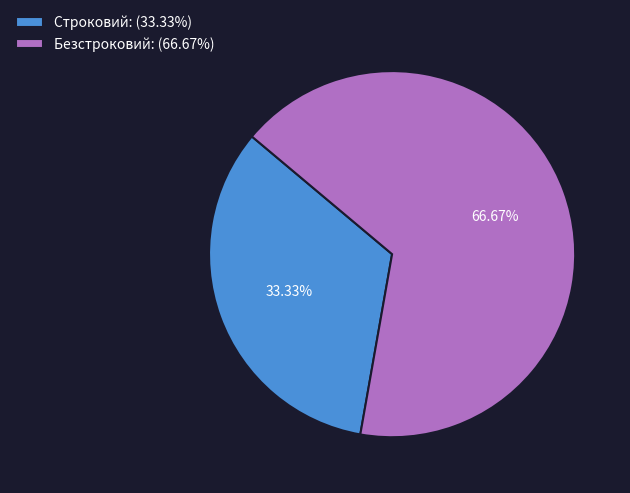

The Безстроковий slice represents 67% of the pie. True or false?

True